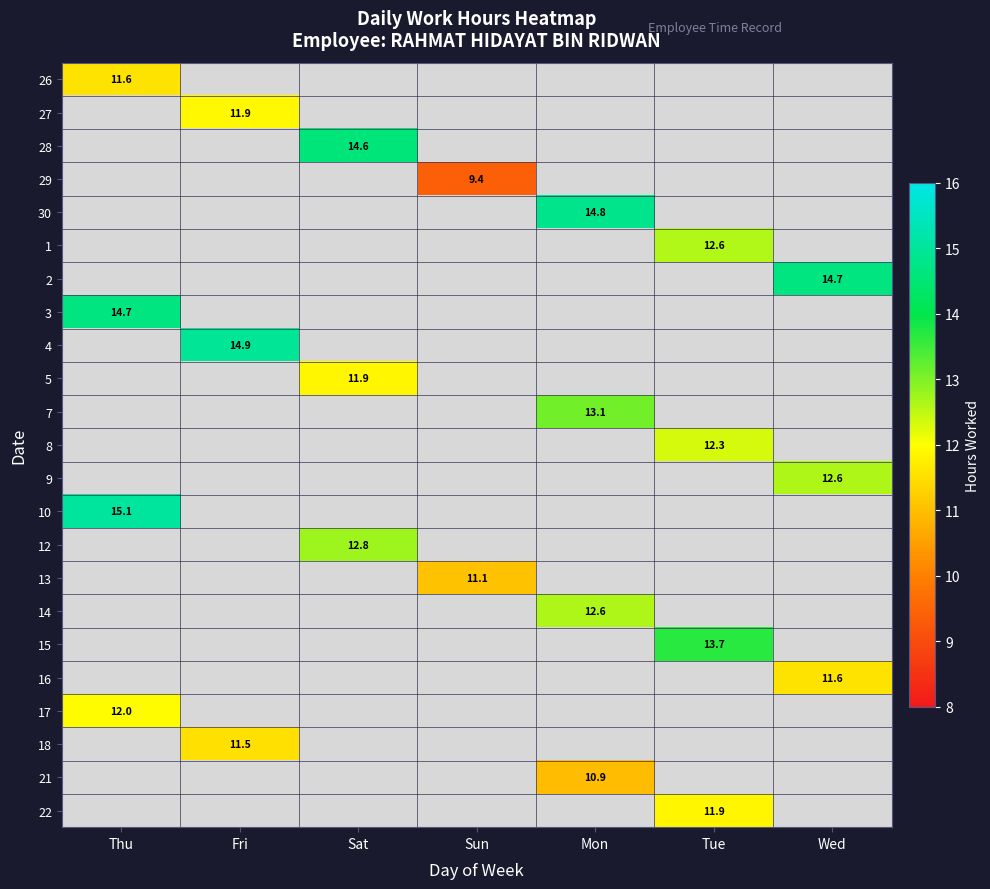

How many positive values does the 1 series have?

1